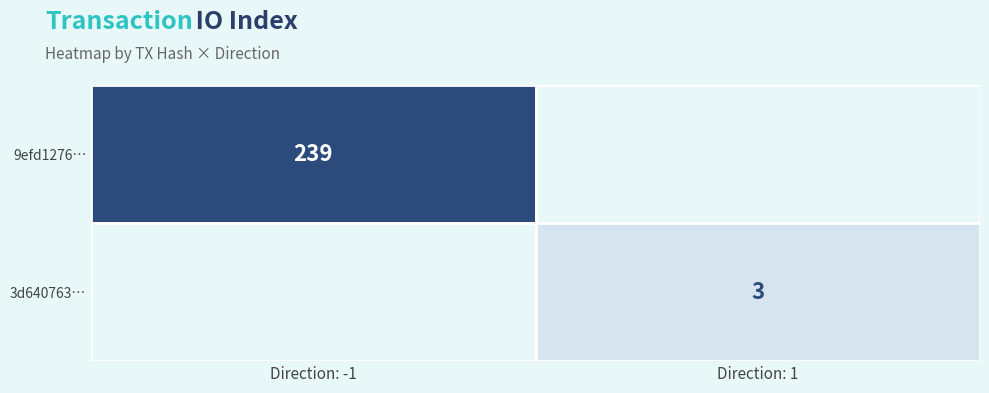

Is the value of 3d640763… at io_index greater than the value of 9efd1276… at direction?

Yes